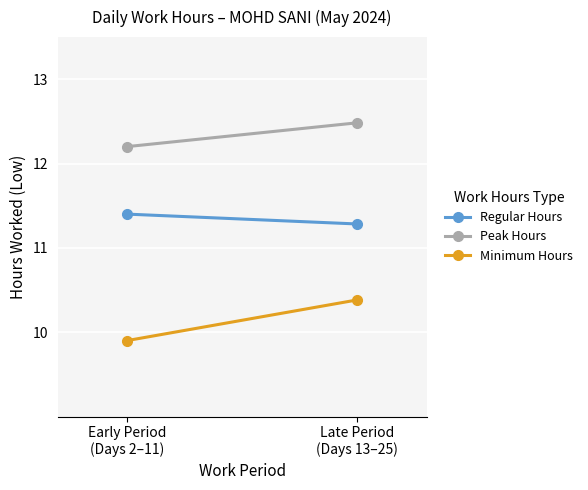

What value does the Regular Hours series have at Early Period
(Days 2–11)?

11.4